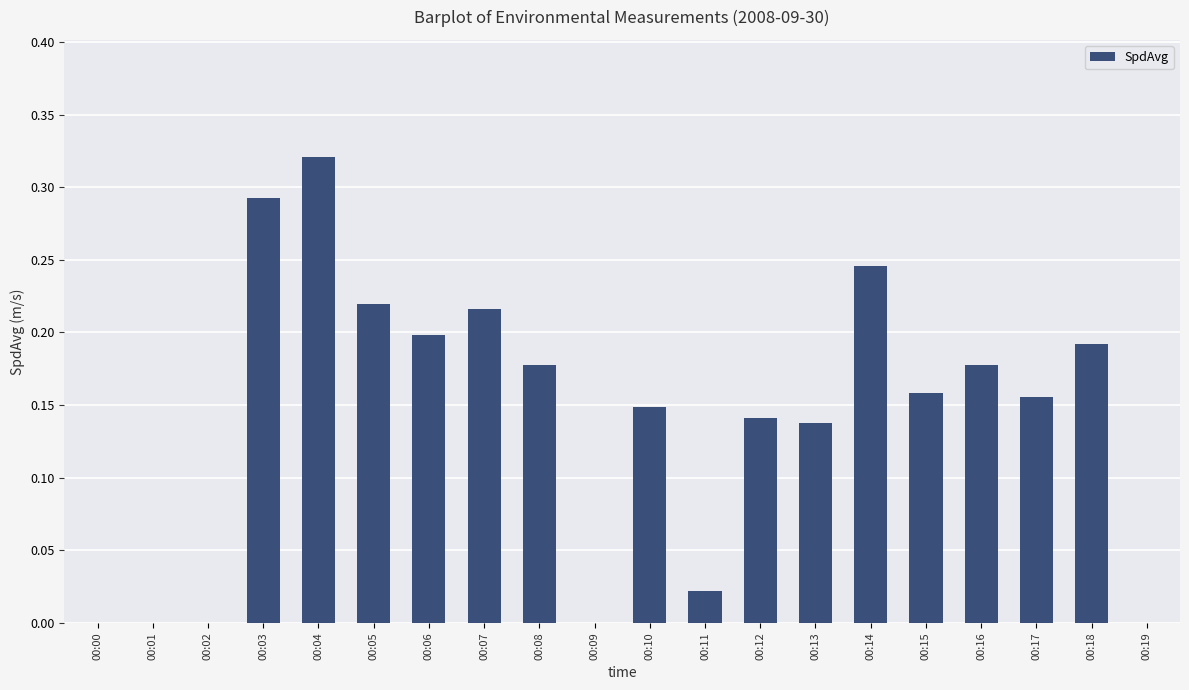

What is the sum of all values?

2.8